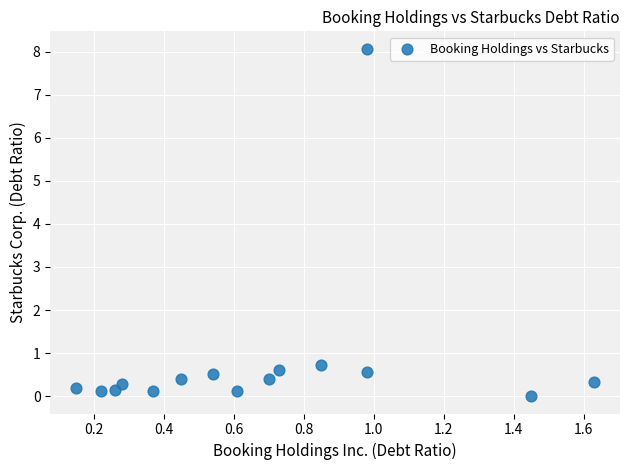

What is the range of Y values (max minus min)?

8.1